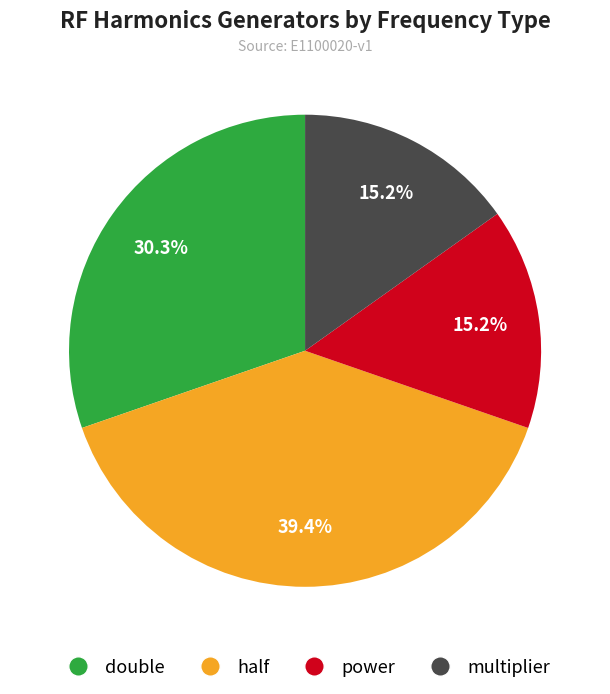

Count the number of slices in the pie.

4